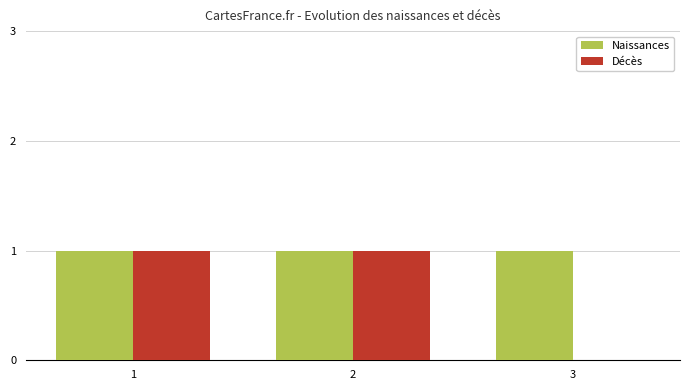

How many Décès values are between 0 and 1?

3